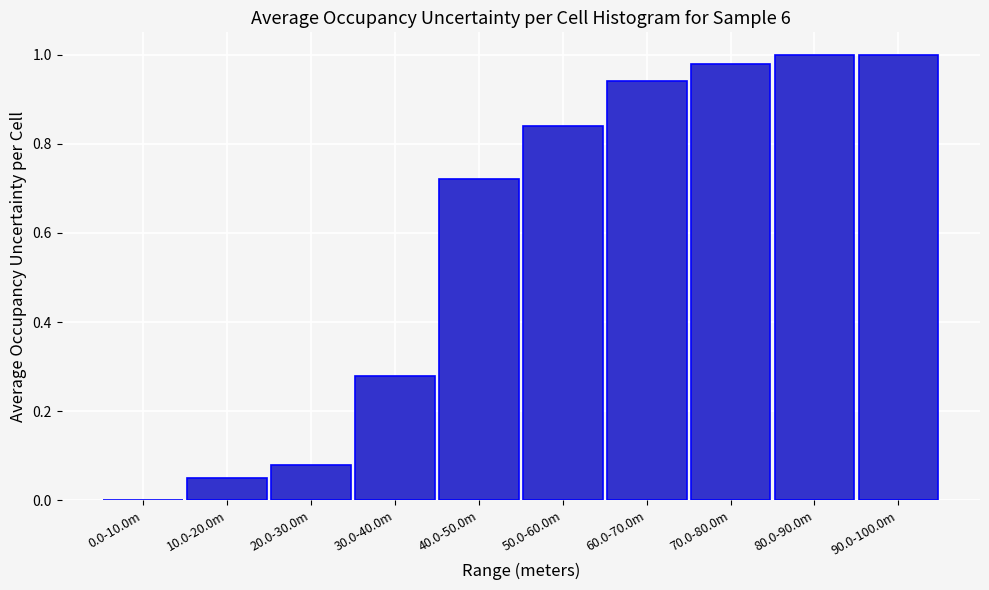

Which has a higher value, 50.0-60.0m or 20.0-30.0m?

50.0-60.0m